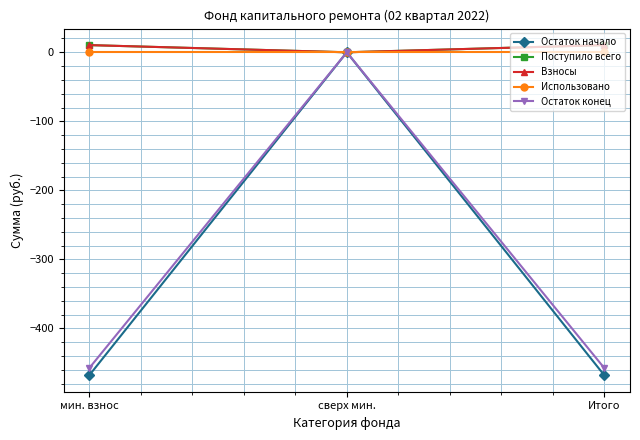

At Итого, list the series in order from smallest to largest.

Остаток начало, Остаток конец, Использовано, Поступило всего, Взносы